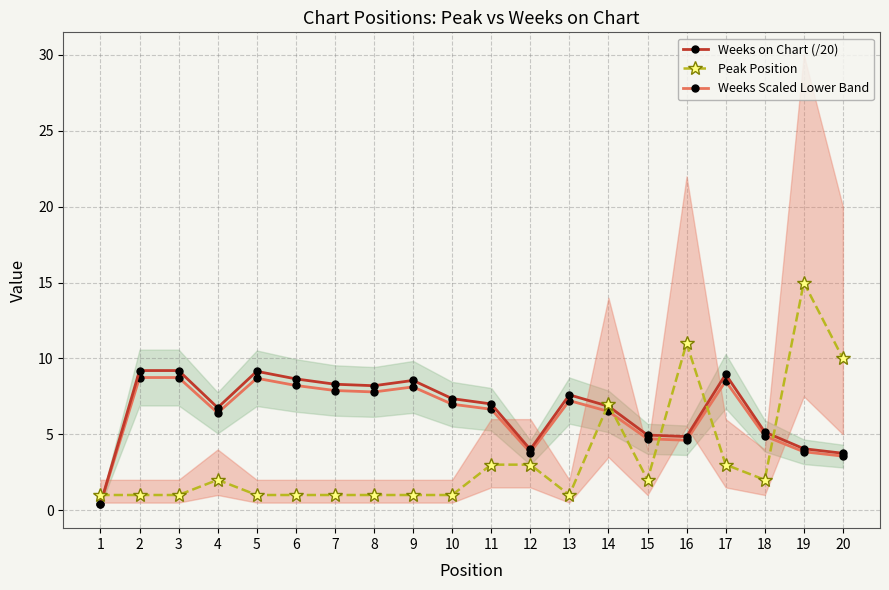

Between which two adjacent categories do Peak Position and Weeks on Chart (/20) first intersect?

1 and 2